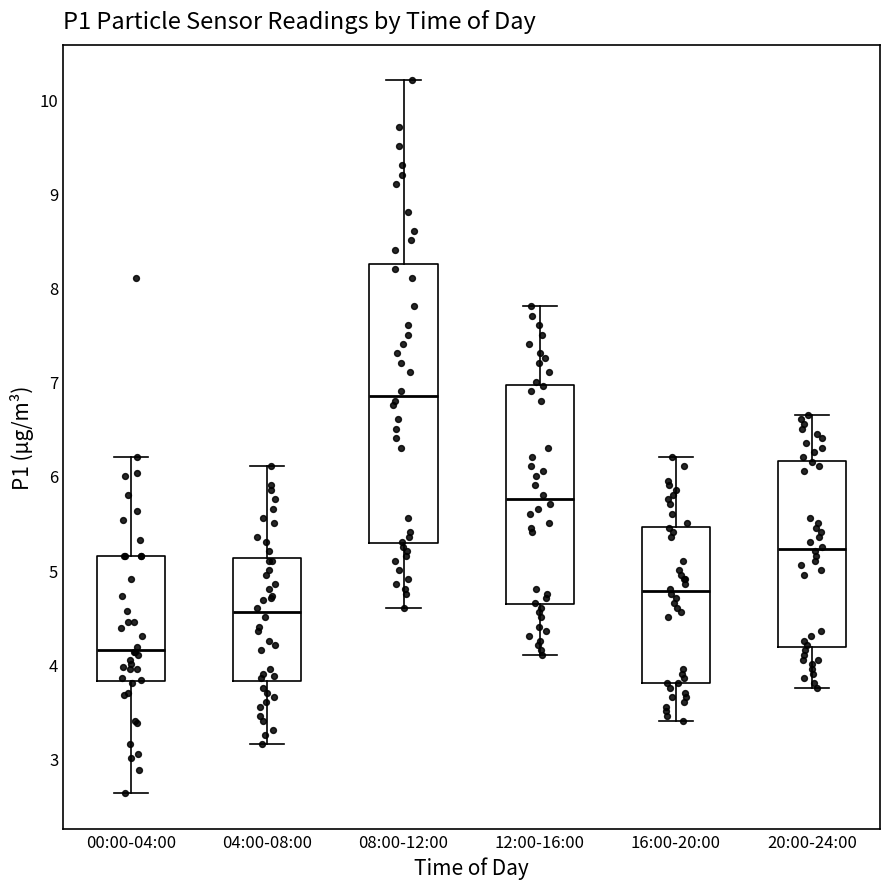

Which box's median line is the lowest?

00:00-04:00